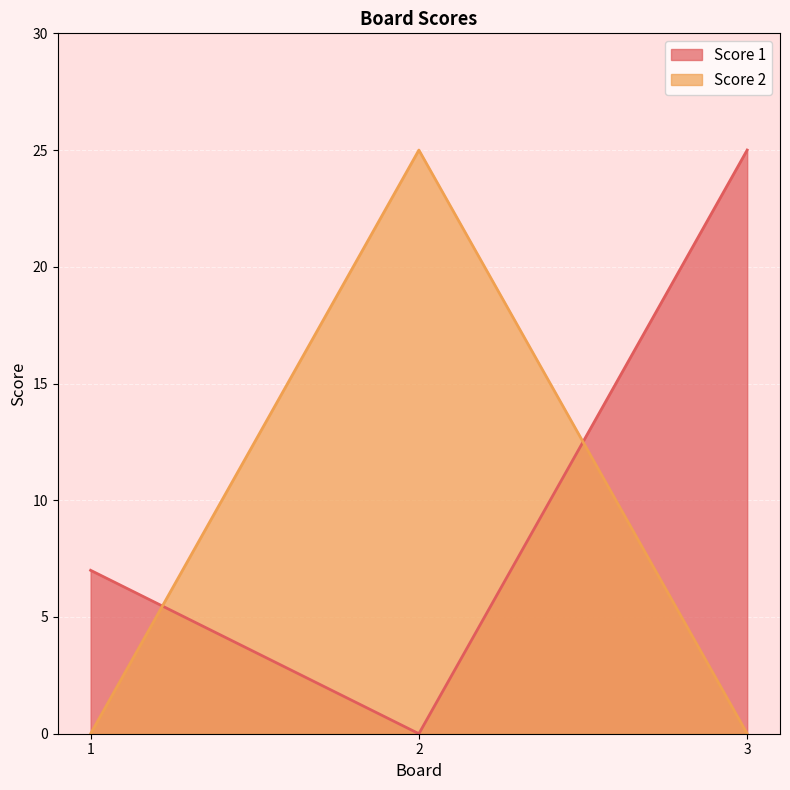

What is the difference between the maximum and minimum values in the Score 2 series?

25